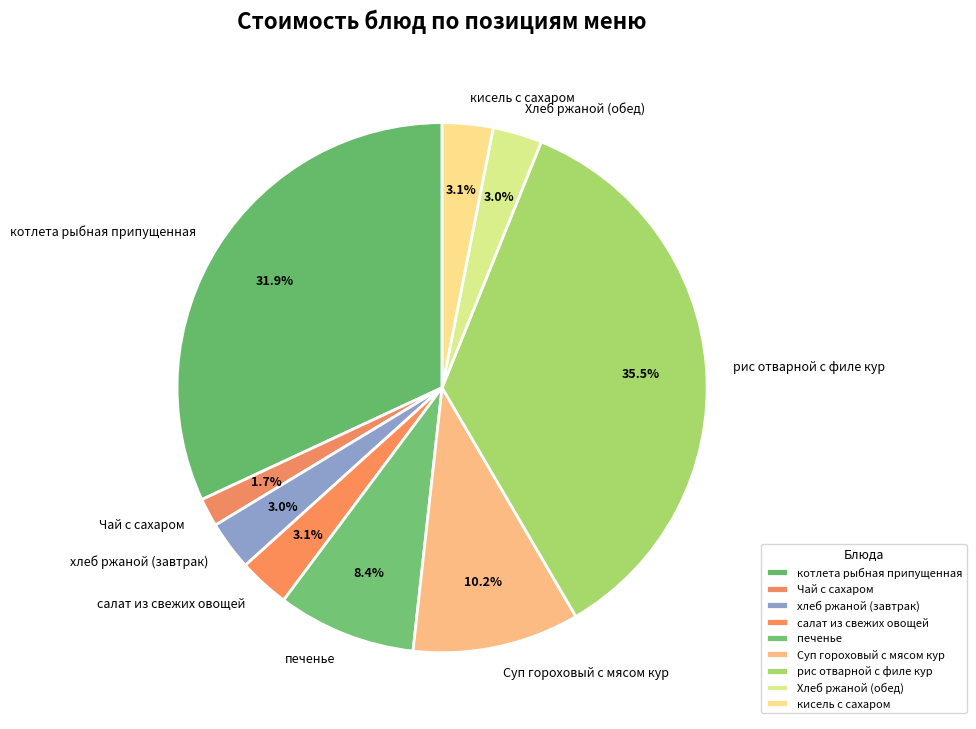

Does any single category account for the majority?

No